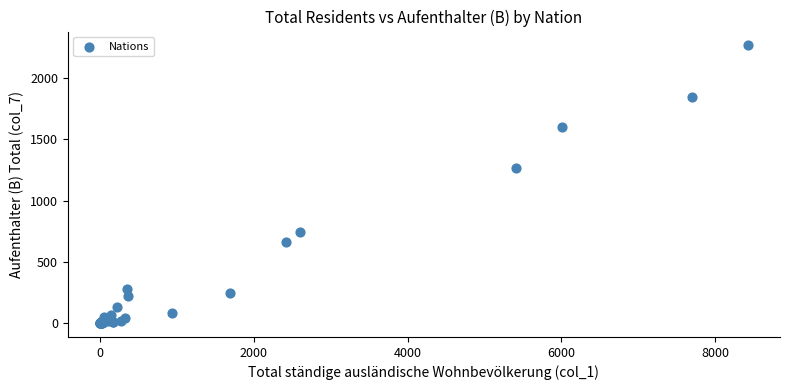

What Y value in the scatter plot is closest to 1132?

1265